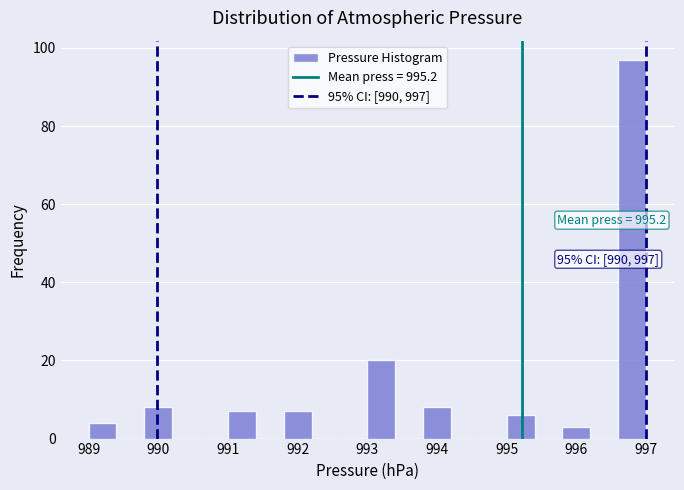

Which range on the x-axis has the tallest bar?

996.6 to 997.0